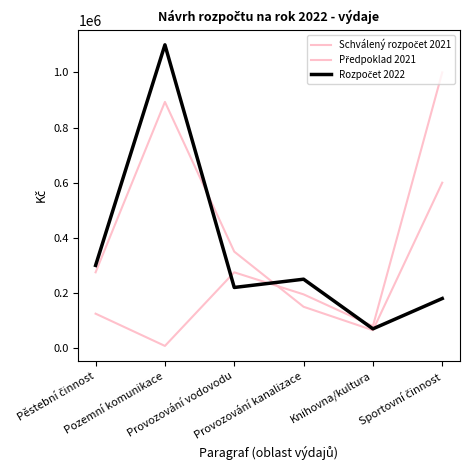

List the labels in order of Schválený rozpočet 2021 value, largest first.

Pozemní komunikace, Sportovní činnost, Provozování vodovodu, Pěstební činnost, Provozování kanalizace, Knihovna/kultura